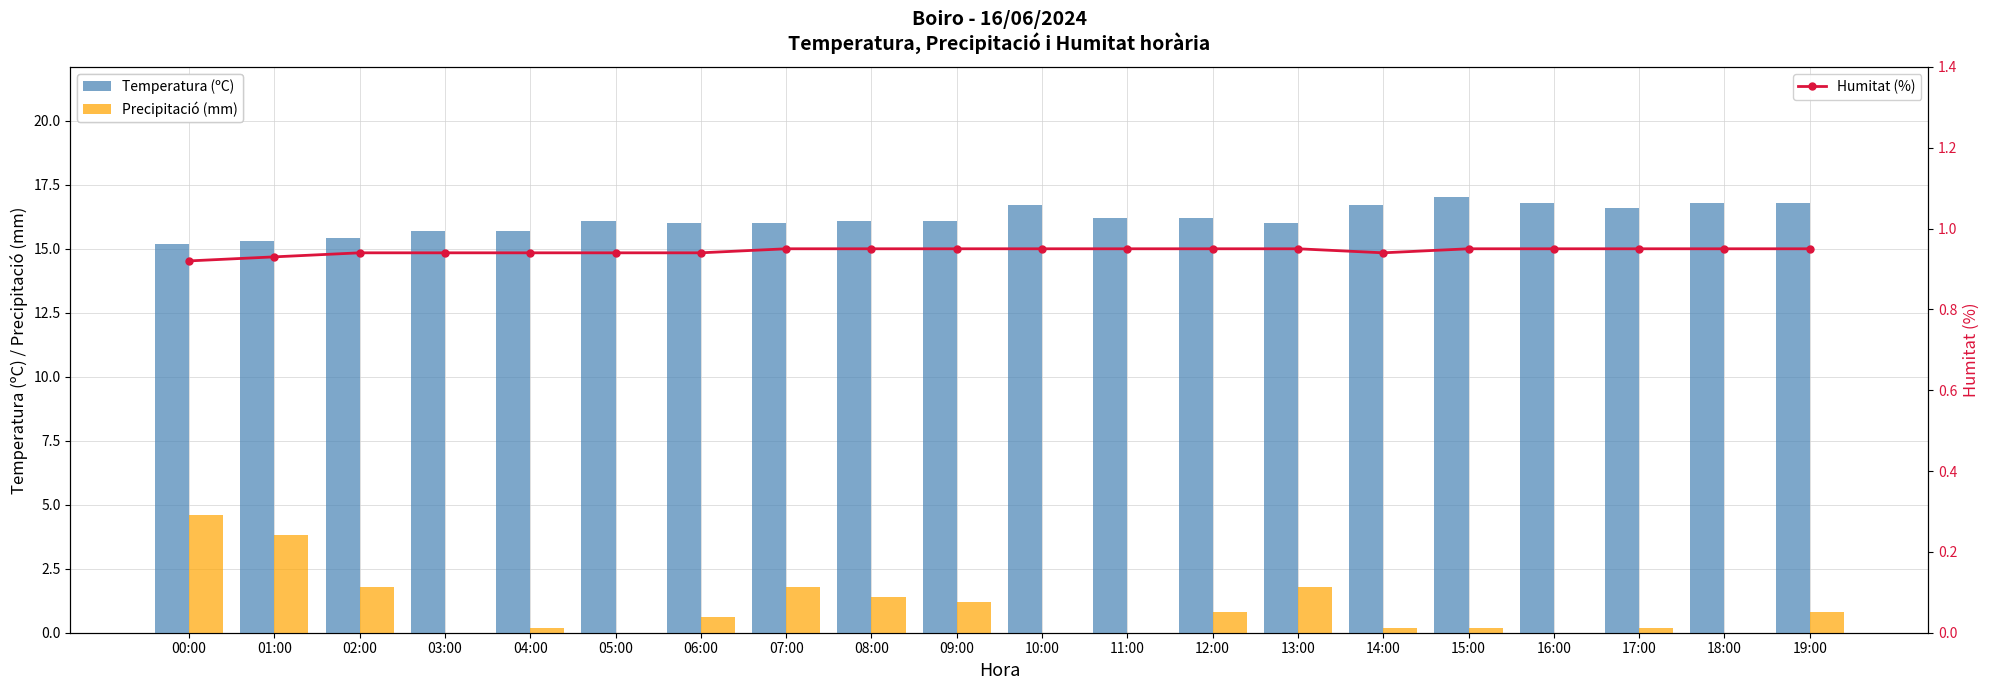

At which category is the sum across all series the highest?

00:00